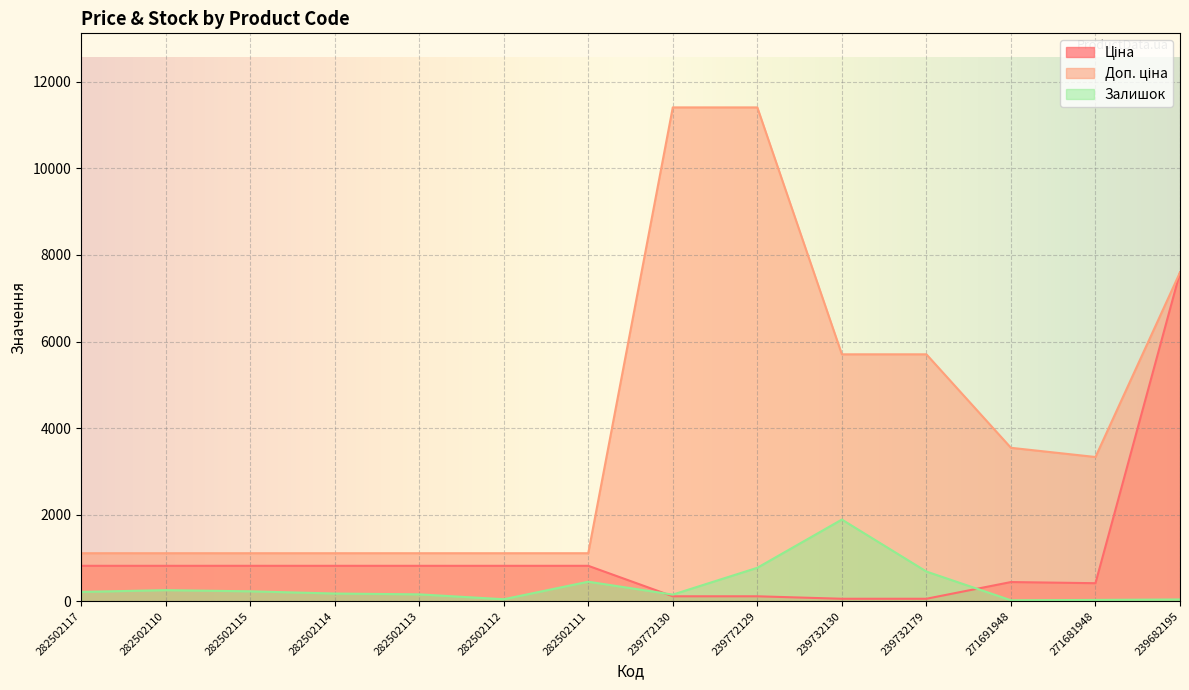

True or false: Ціна has a value of 542.8 at 282502115.

False